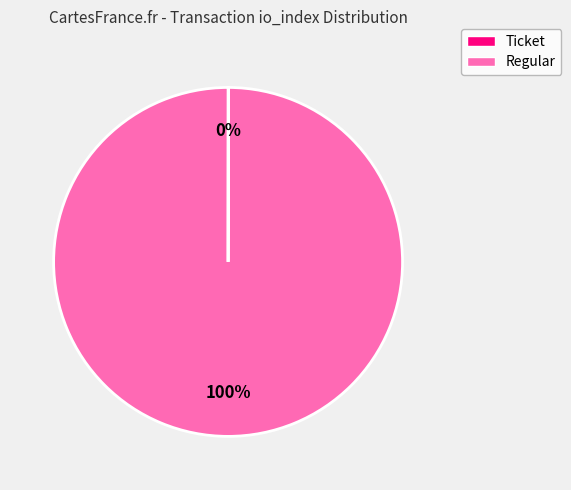

Is there any slice that represents more than half of the pie?

Yes